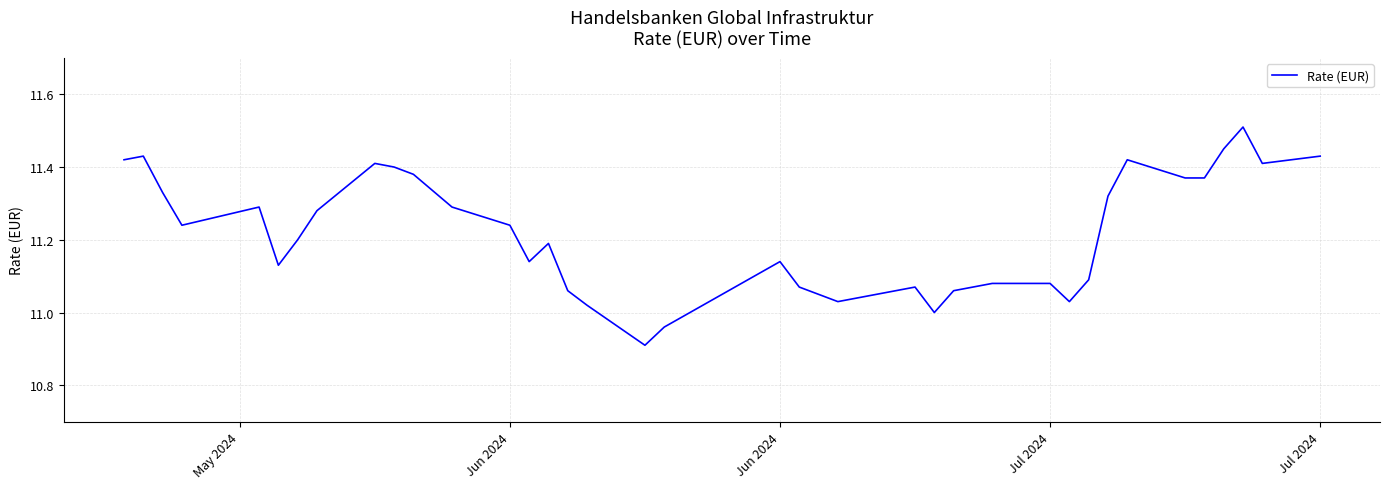

What is the difference between the maximum and minimum values?

0.6